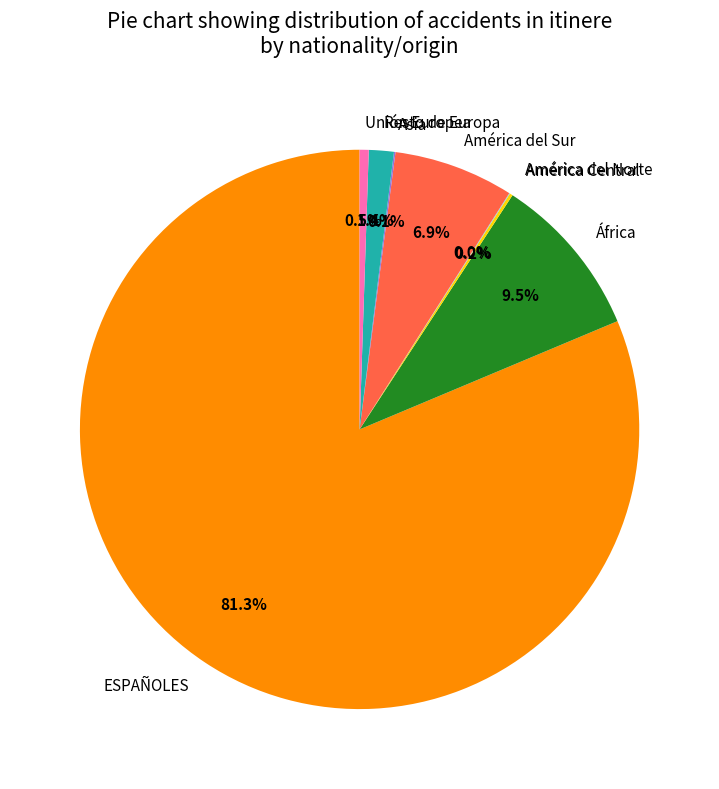

Does América del Sur account for over 50% of the chart?

No